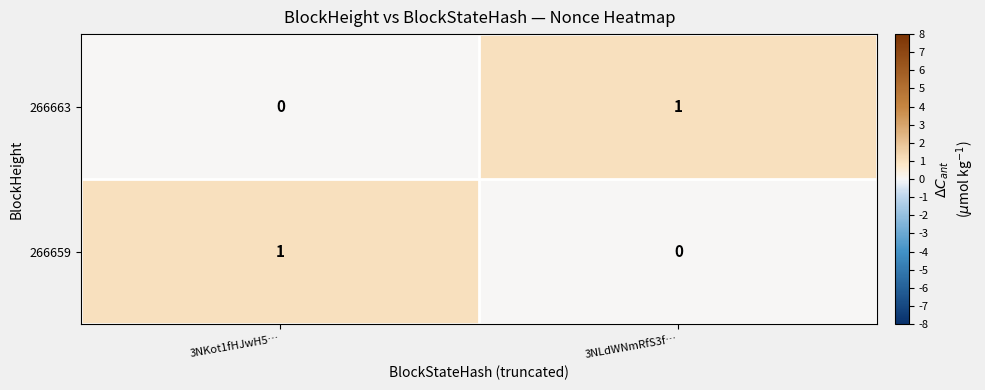

At how many categories does at least one series exceed 0?

2